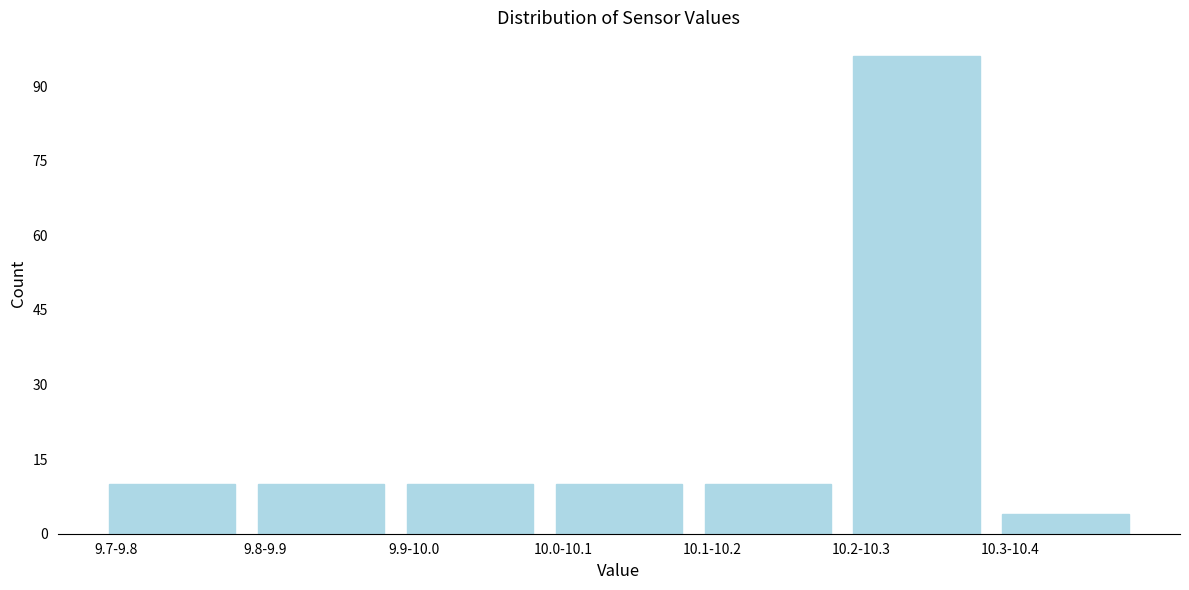

Reading right to left, list all the values displayed in this chart.

4	96	10	10	10	10	10